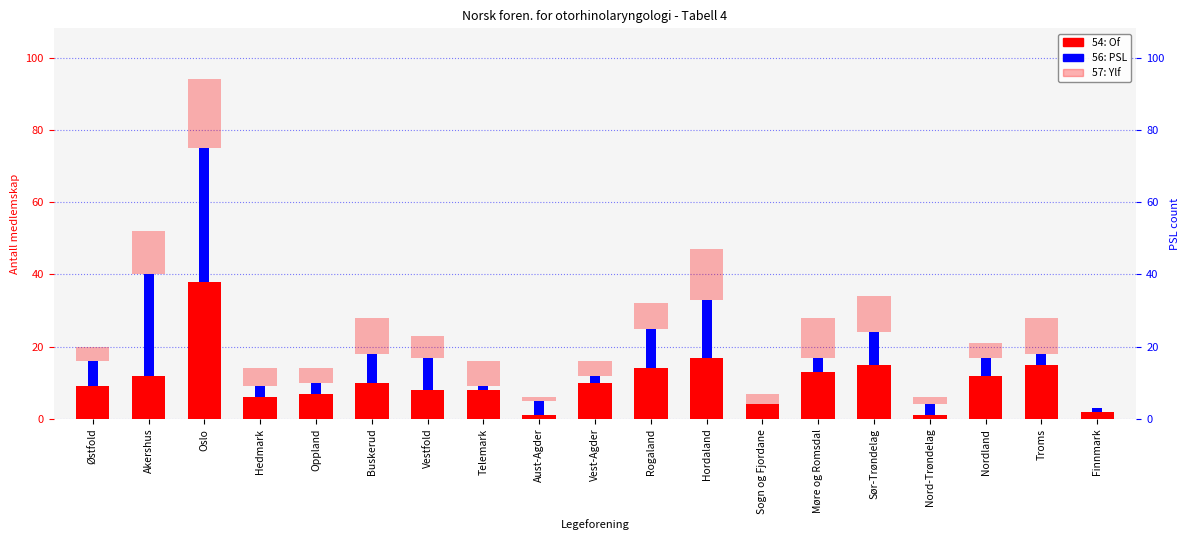

The 57: Ylf series shows 17 at Buskerud. True or false?

False